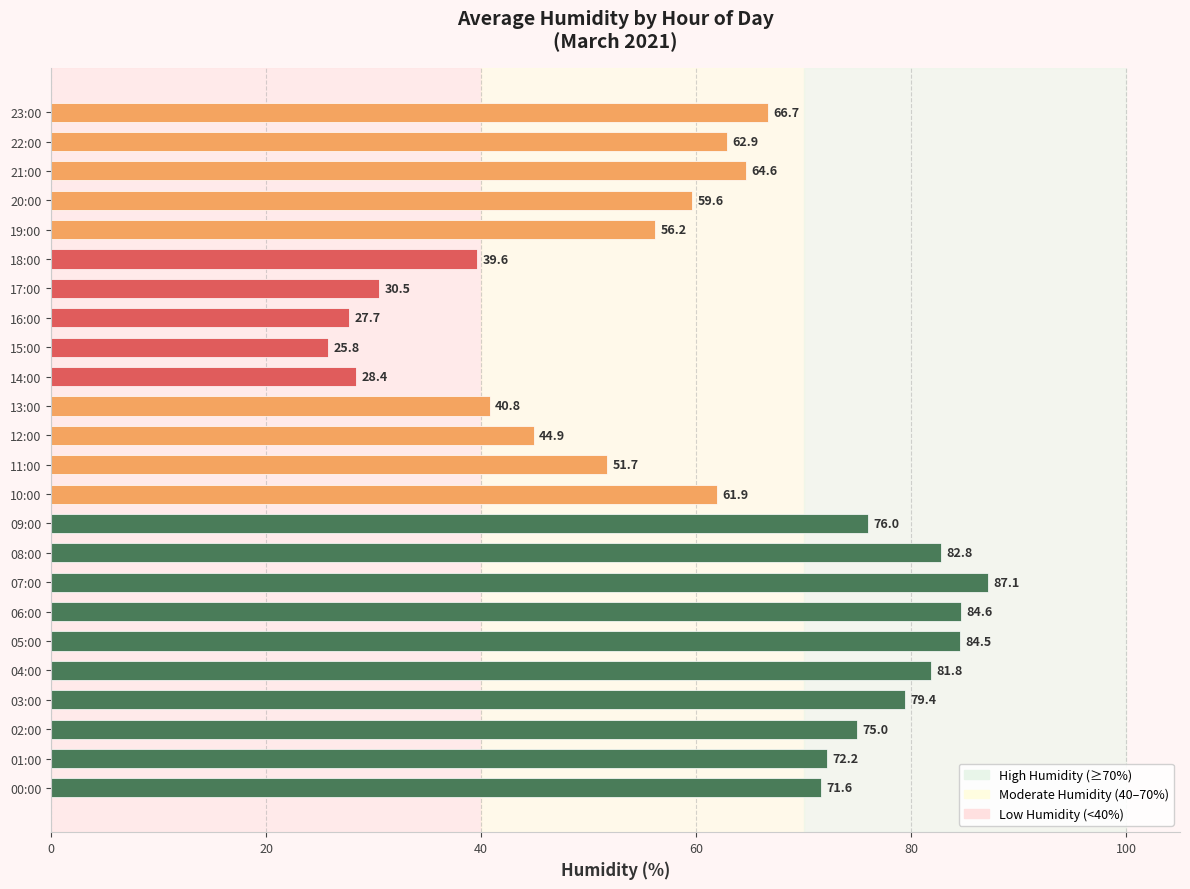

Between 17:00 and 13:00, which is larger?

13:00